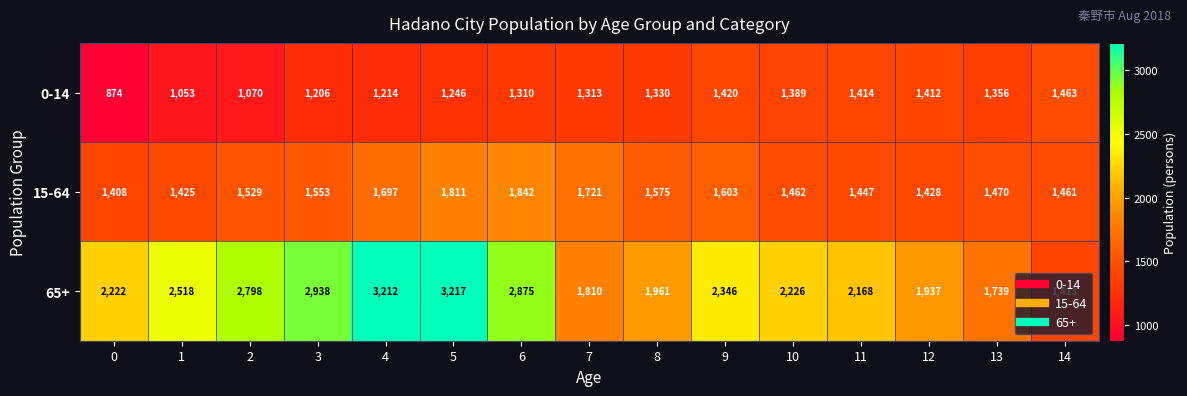

Which category has the highest value across all series?

5